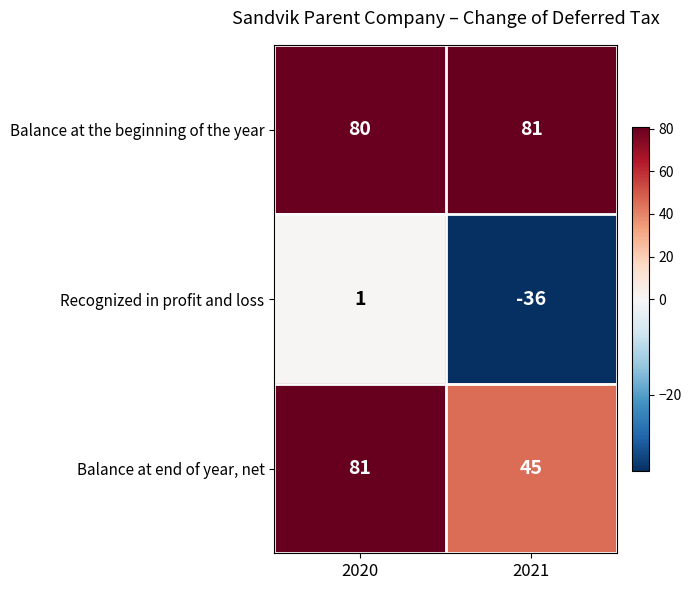

Reading left to right, extract all data points from this chart.

Balance at the beginning of the year: 80	81
Recognized in profit and loss: 1	-36
Balance at end of year, net: 81	45